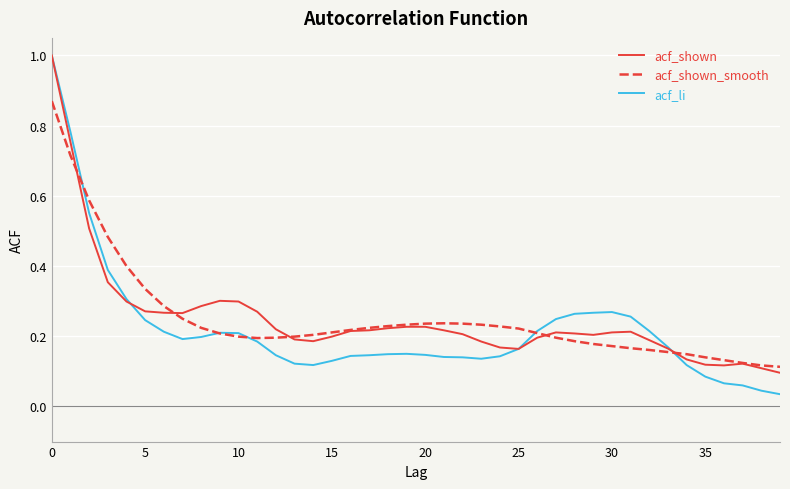

Does the chart display data point markers on the line(s)?

No